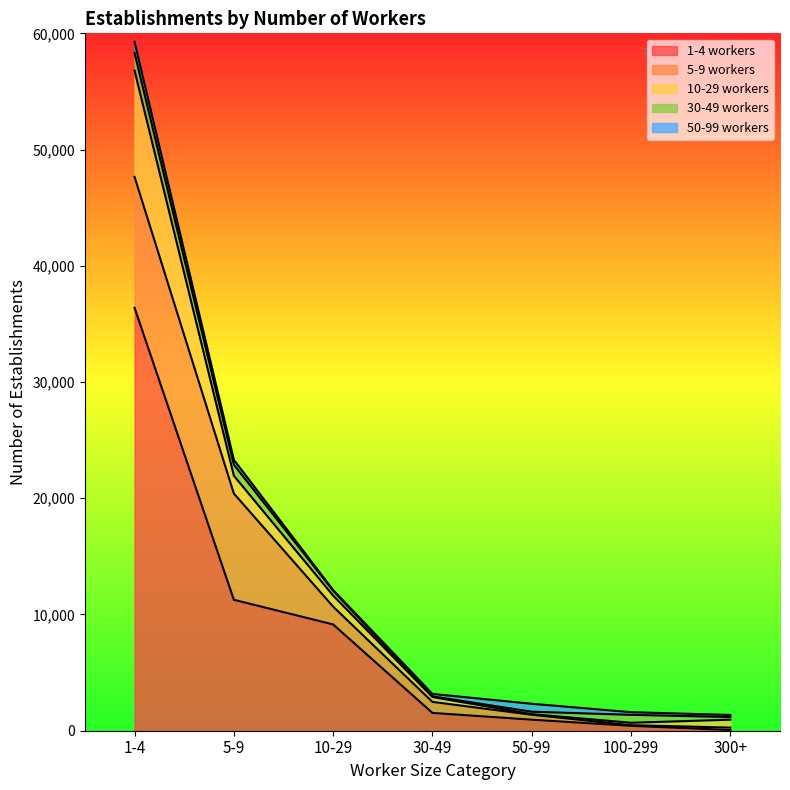

At which label is 10-29 workers closest to 4601?

5-9